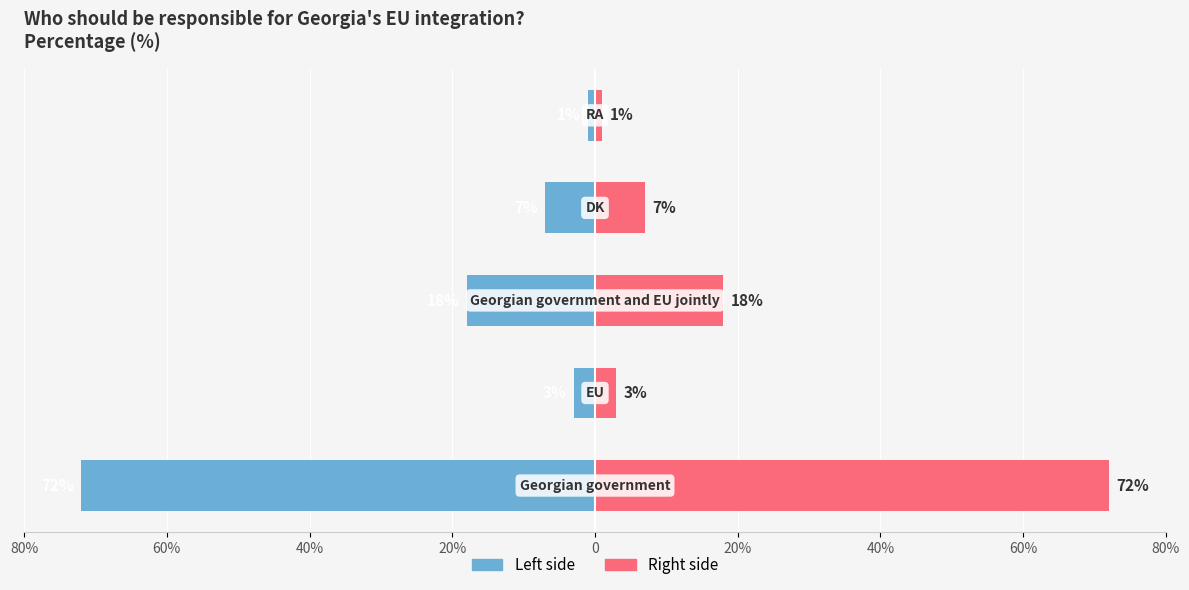

Reading left to right, what are all the values shown in this chart?

Left: -72	-3	-18	-7	-1
Right: 72	3	18	7	1